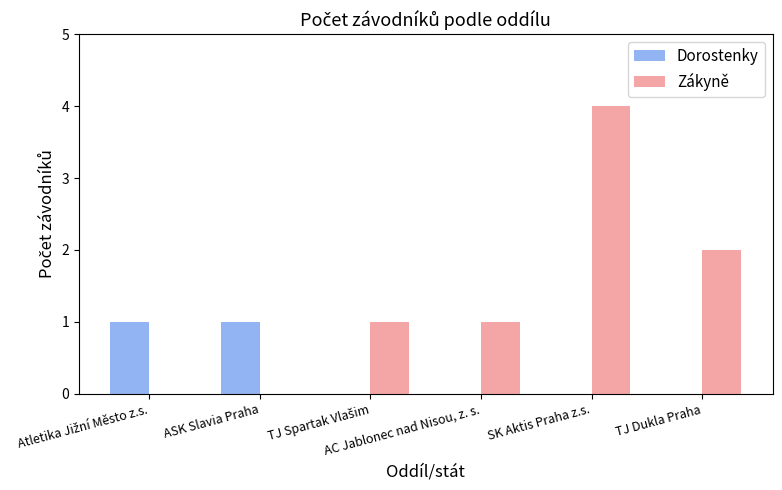

What is the greatest value displayed?

4